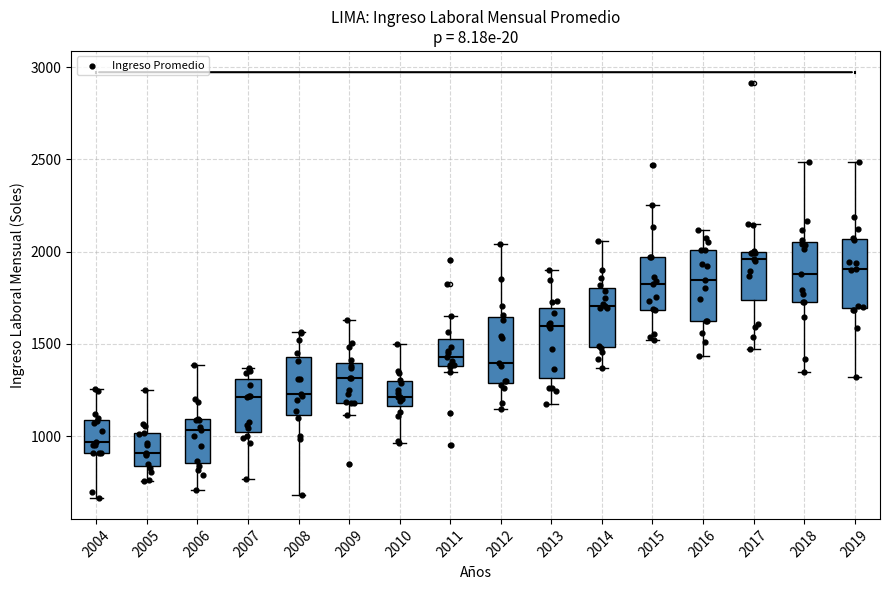

Where does the upper whisker of the box at x = 2011 end on the y-axis? The values are not printed on the chart, so give them approximately, as read against the axis.

1650